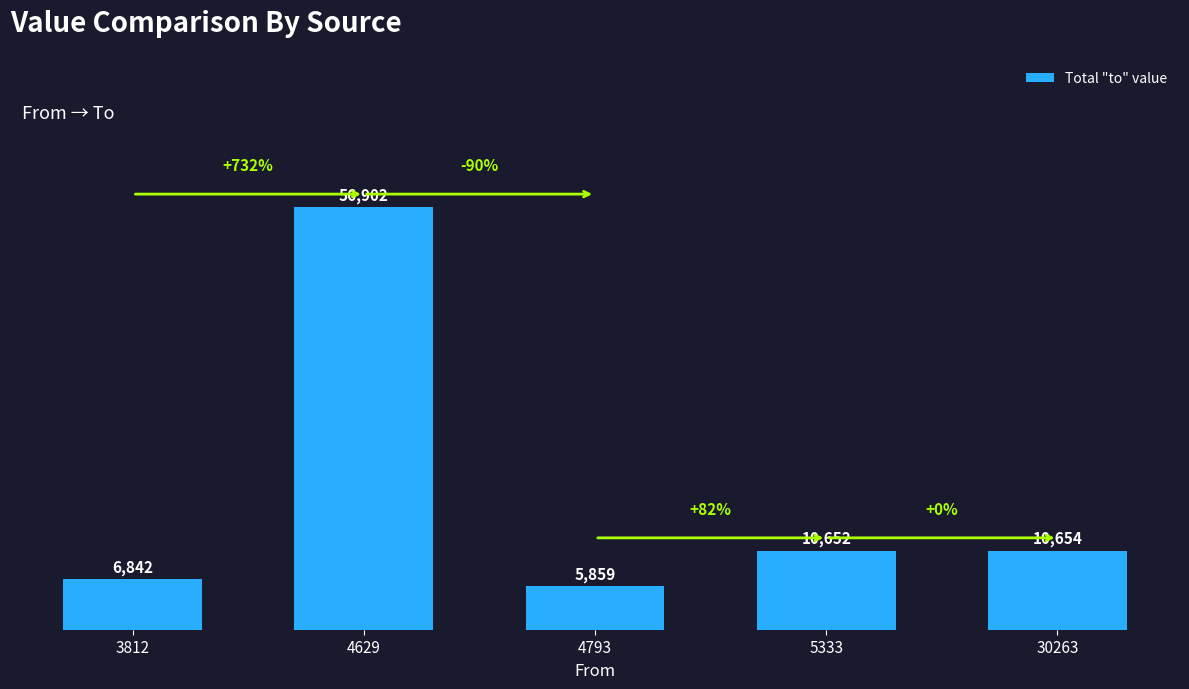

Reading left to right, transcribe all the data shown in this chart.

3812=6842	4629=56902	4793=5859	5333=10652	30263=10654